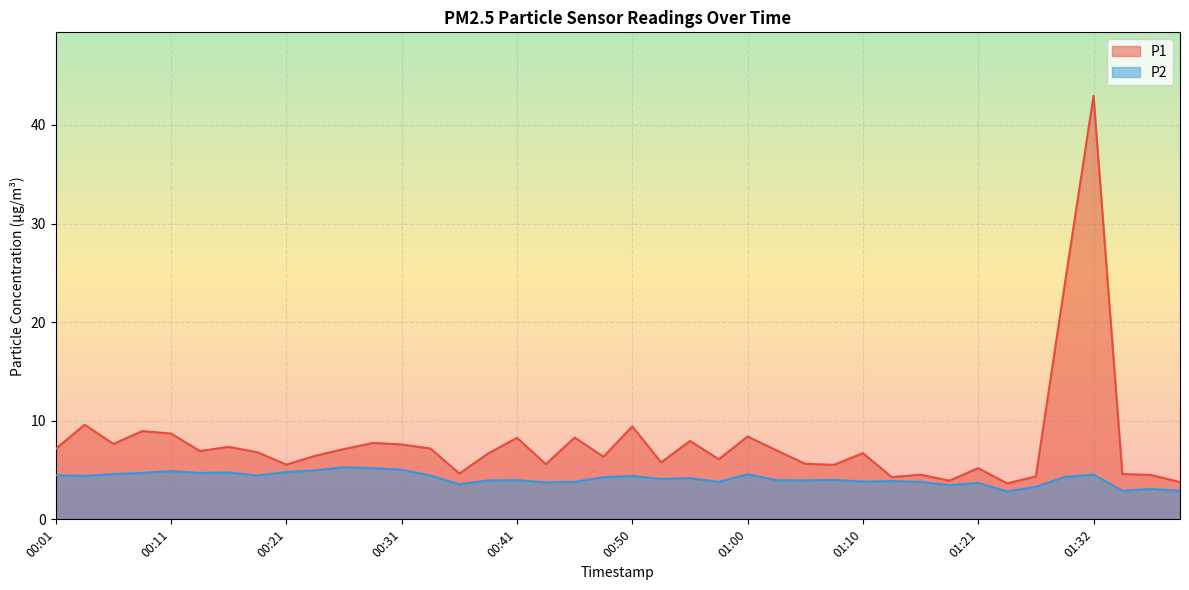

Rank the series by their average value, from lowest to highest.

P2, P1